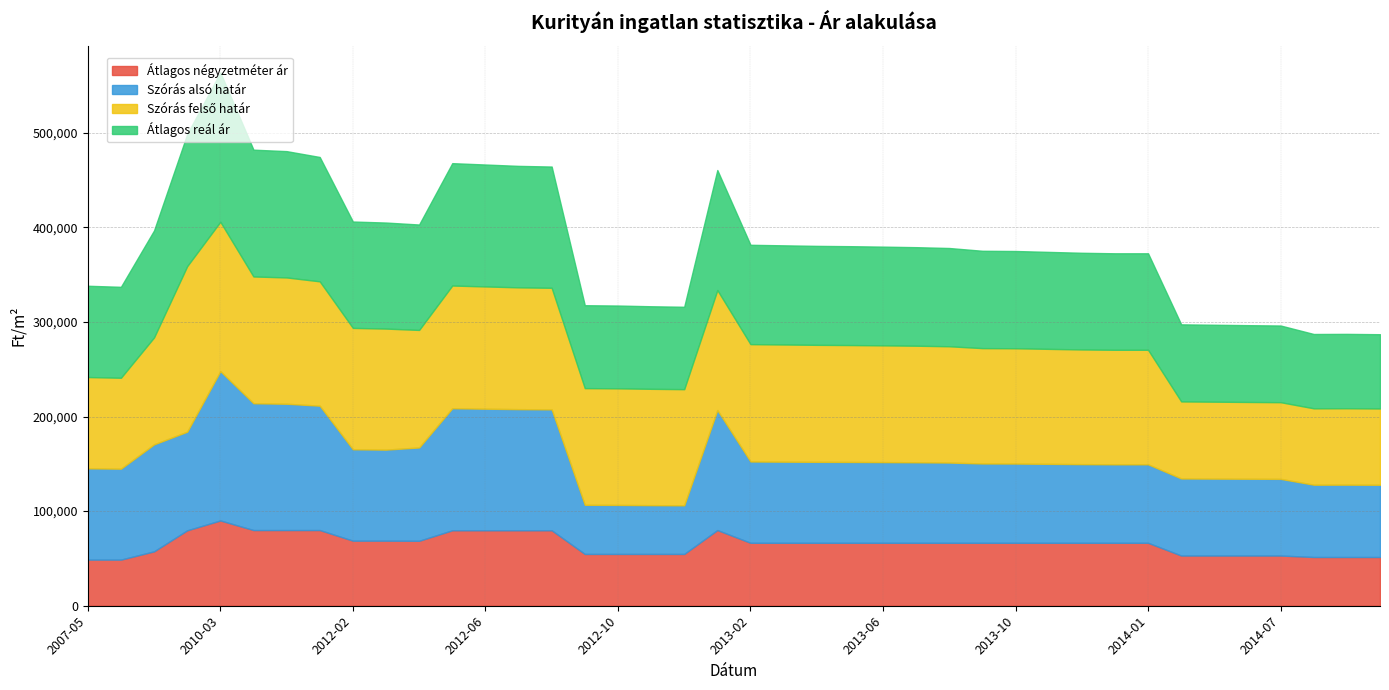

At which label does Szórás alsó határ reach its minimum?

2012-12